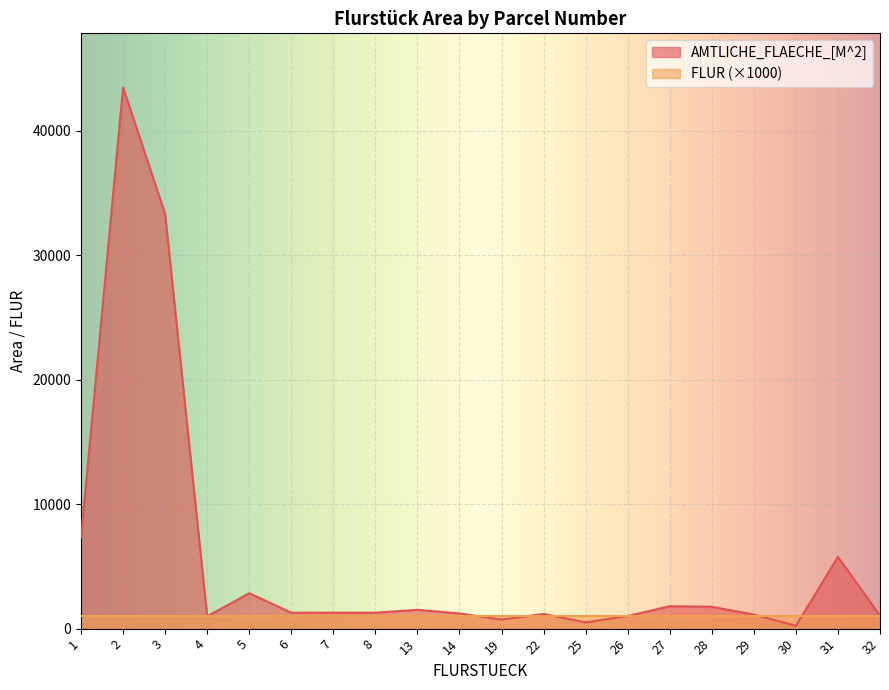

What is the value of the 10th point from the left?

1220